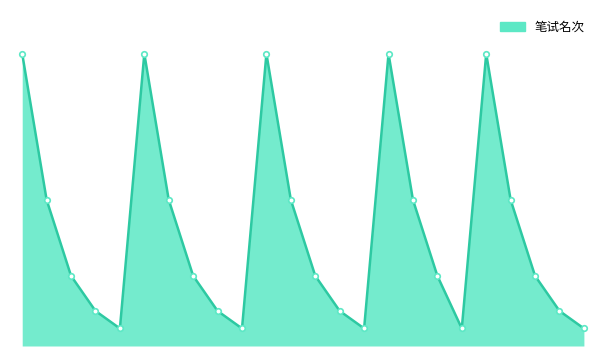

What is the greatest value displayed?

5